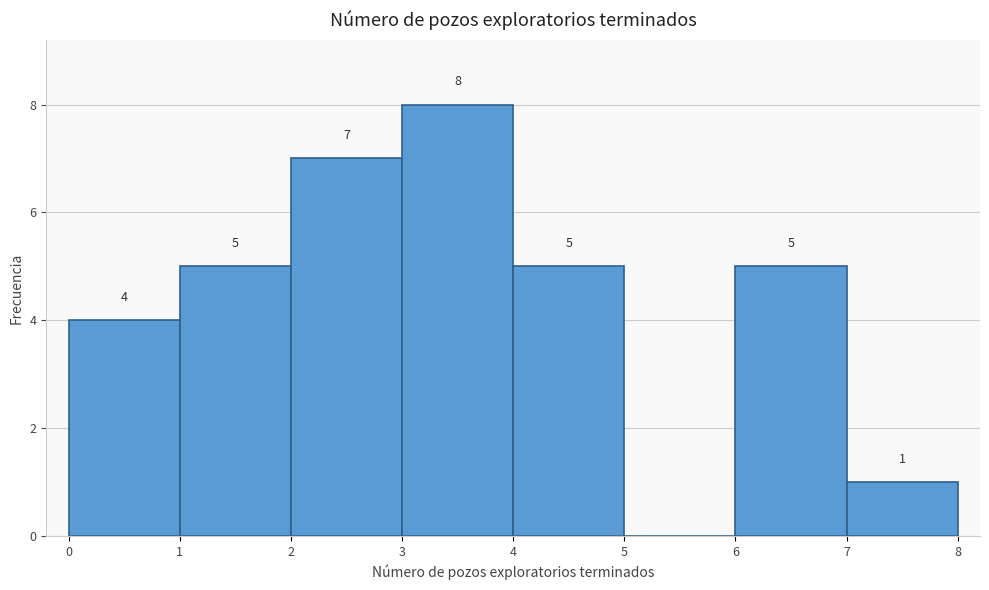

Over which range of the x-axis is the bar tallest?

3 to 4